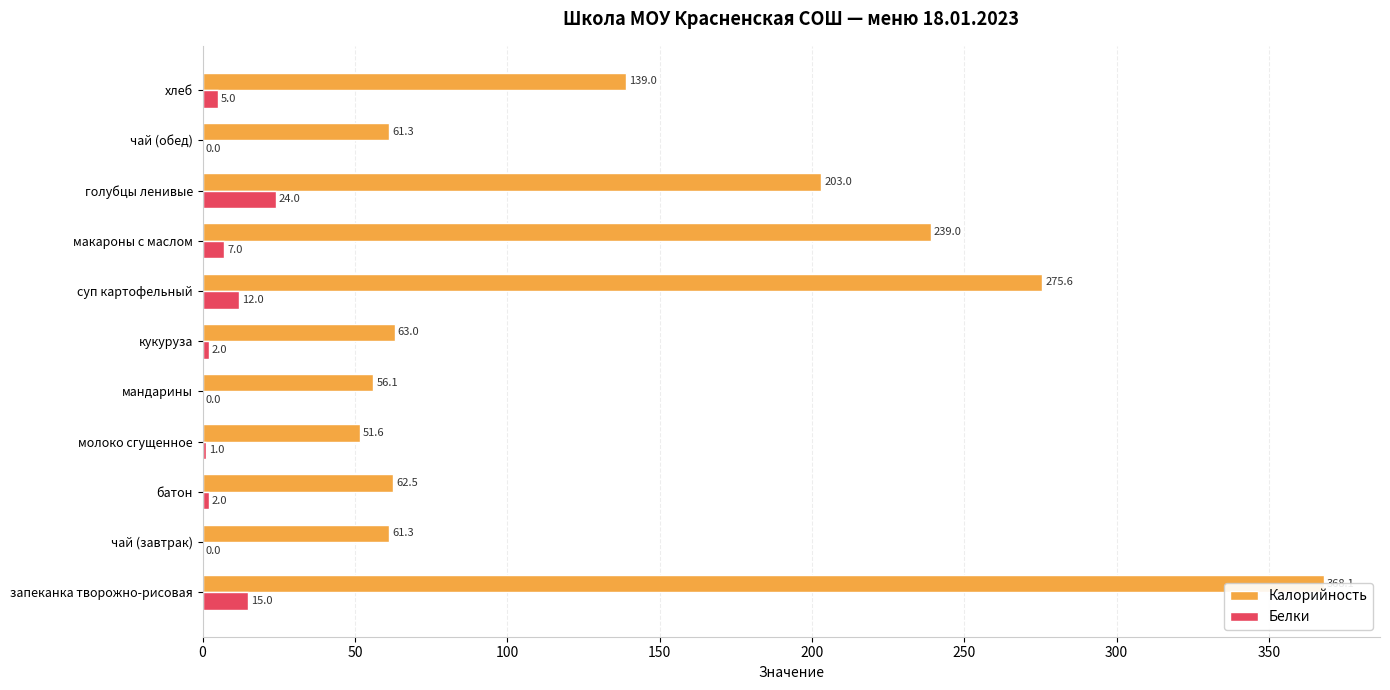

What position from the left is хлеб?

11